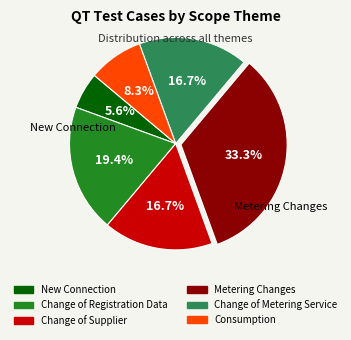

How many segments does this pie chart have?

6